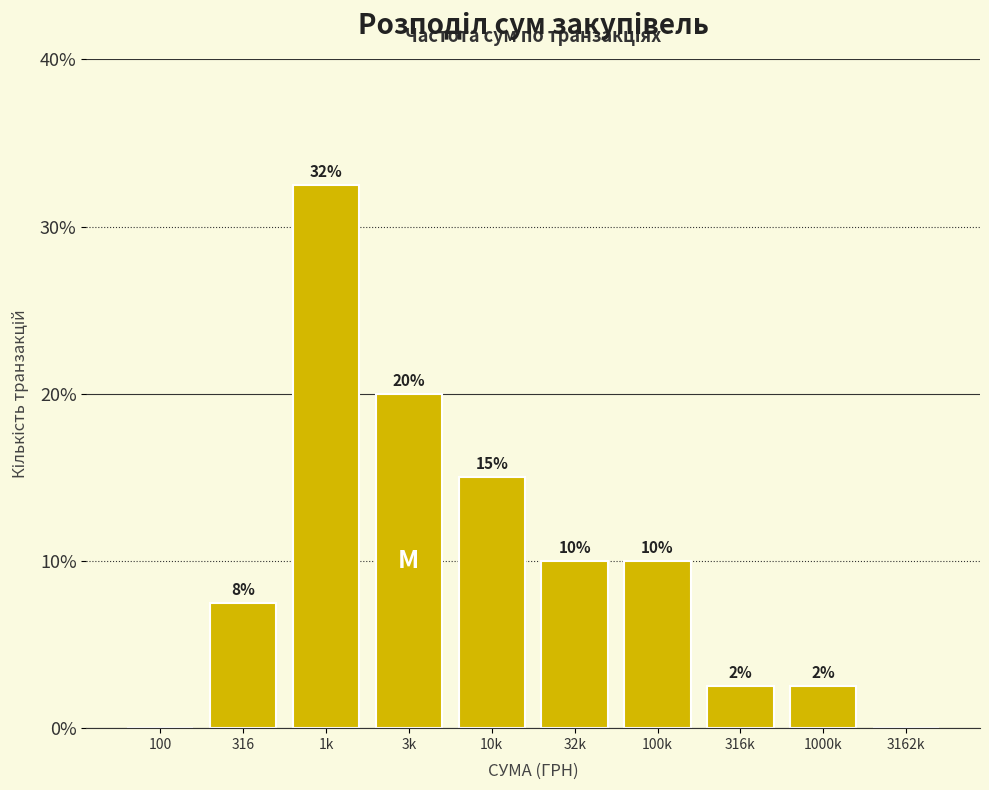

At which label does the data first exceed 10?

1k